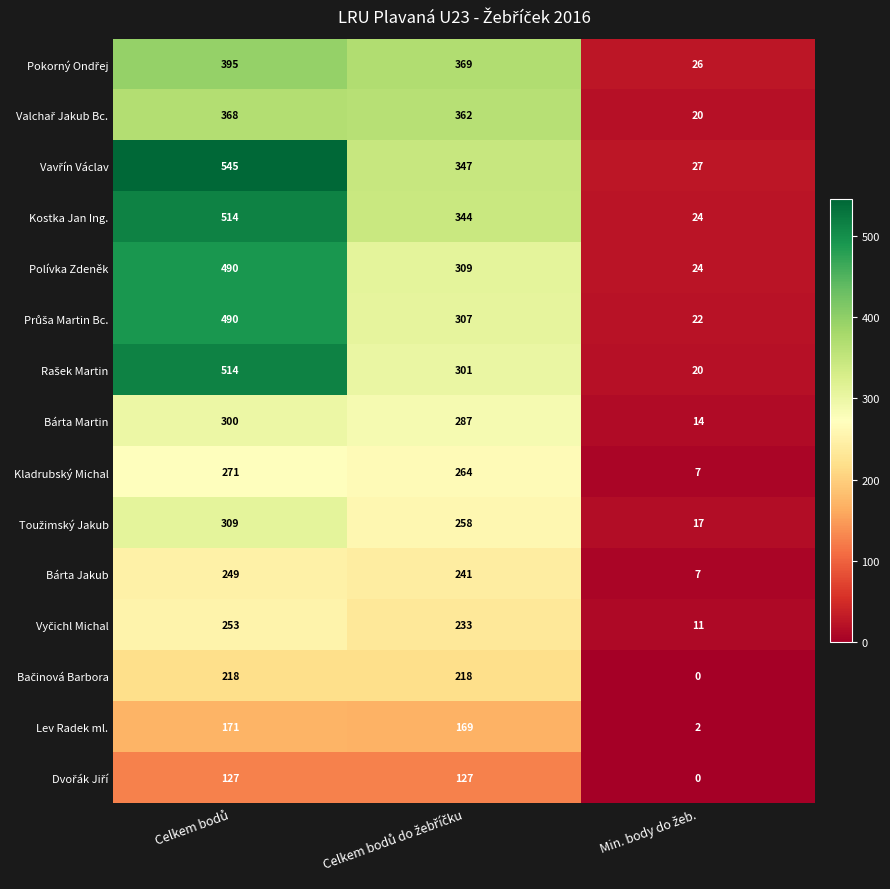

What is the maximum value for Bárta Jakub?

249